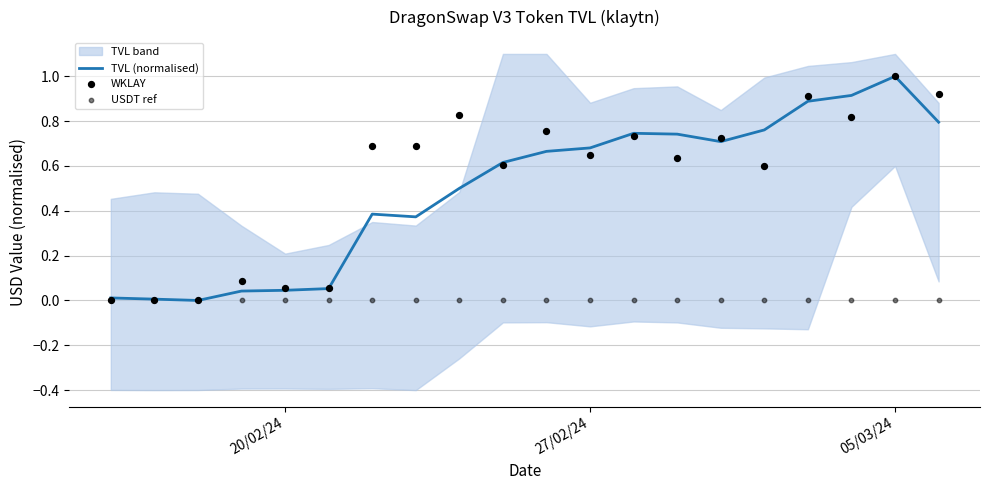

What is the maximum value for TVL (normalised)?

1.0